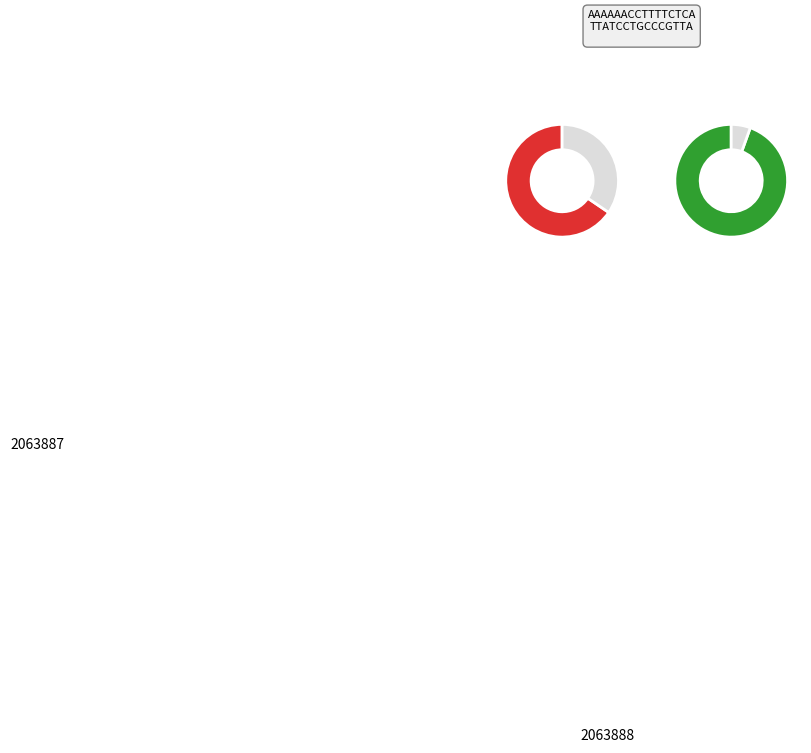

What is the majority slice?

2063887